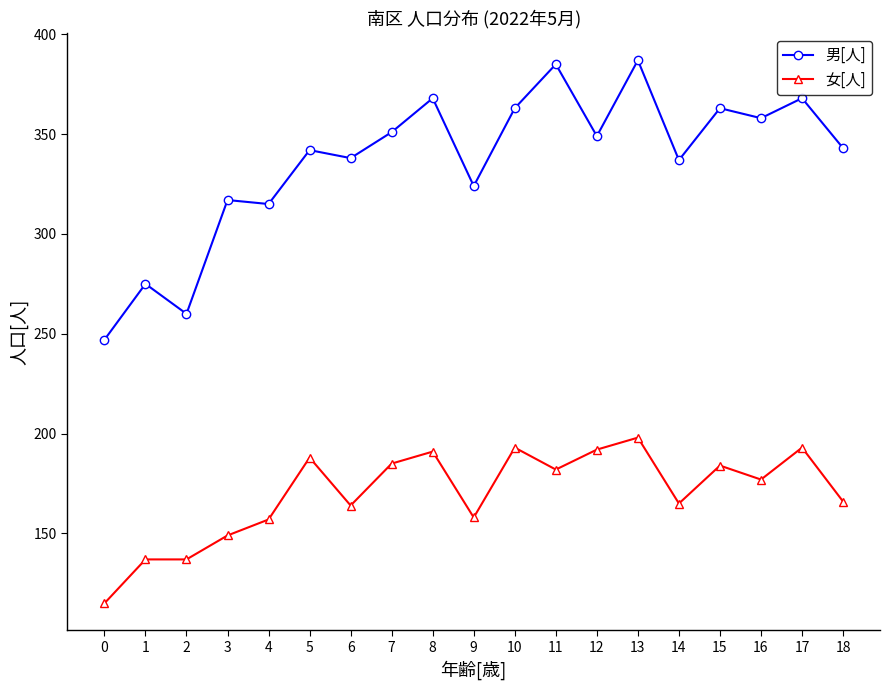

List the series in order of their peak value, highest first.

男[人], 女[人]